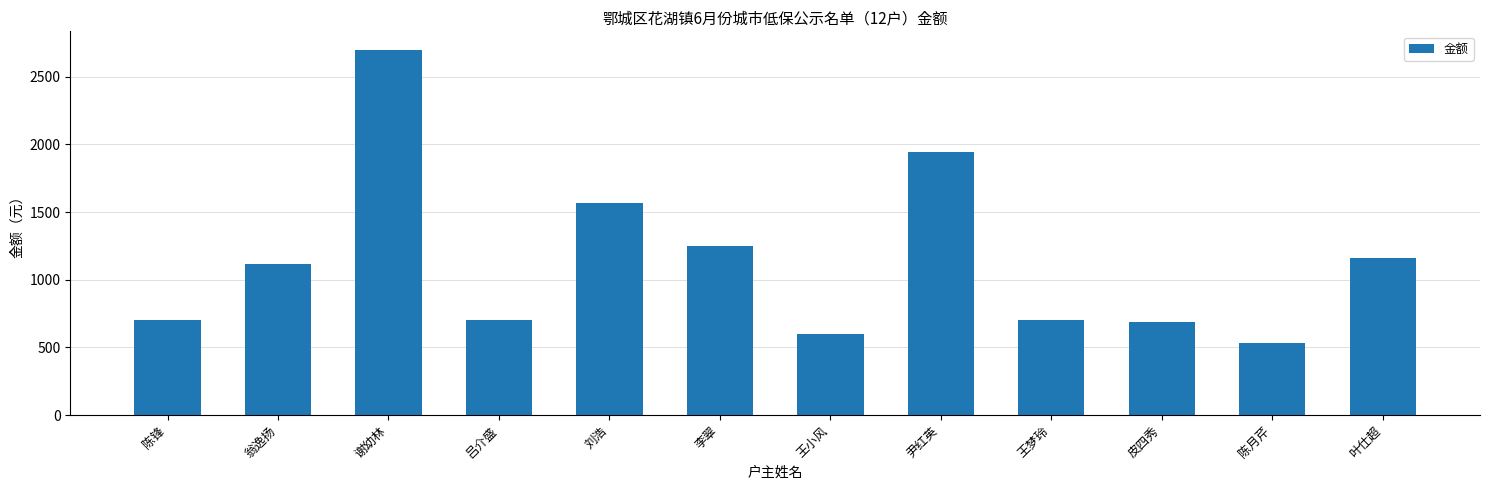

Is it true that the value at 吕介盛 is 700?

True